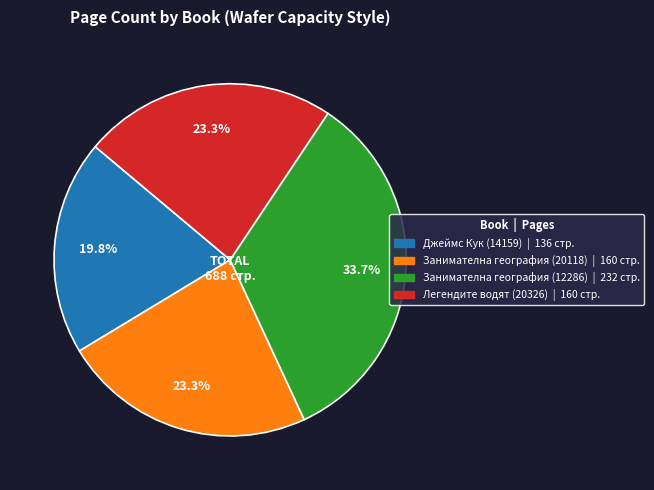

To the nearest percent, what portion does Занимателна география (20118) represent?

23%